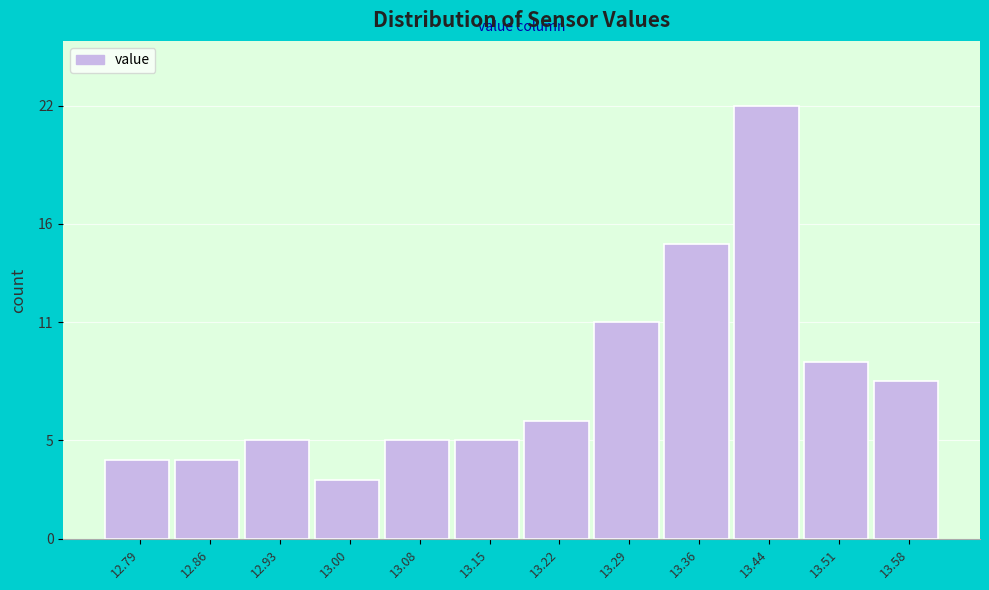

Reading right to left, transcribe all the data shown in this chart.

13.58=8	13.51=9	13.44=22	13.36=15	13.29=11	13.22=6	13.15=5	13.08=5	13.00=3	12.93=5	12.86=4	12.79=4